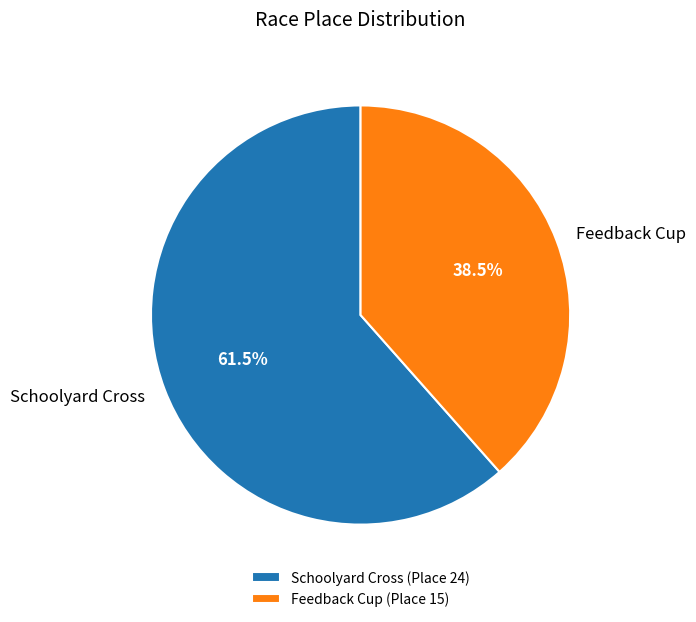

Is there any slice that represents more than half of the pie?

Yes